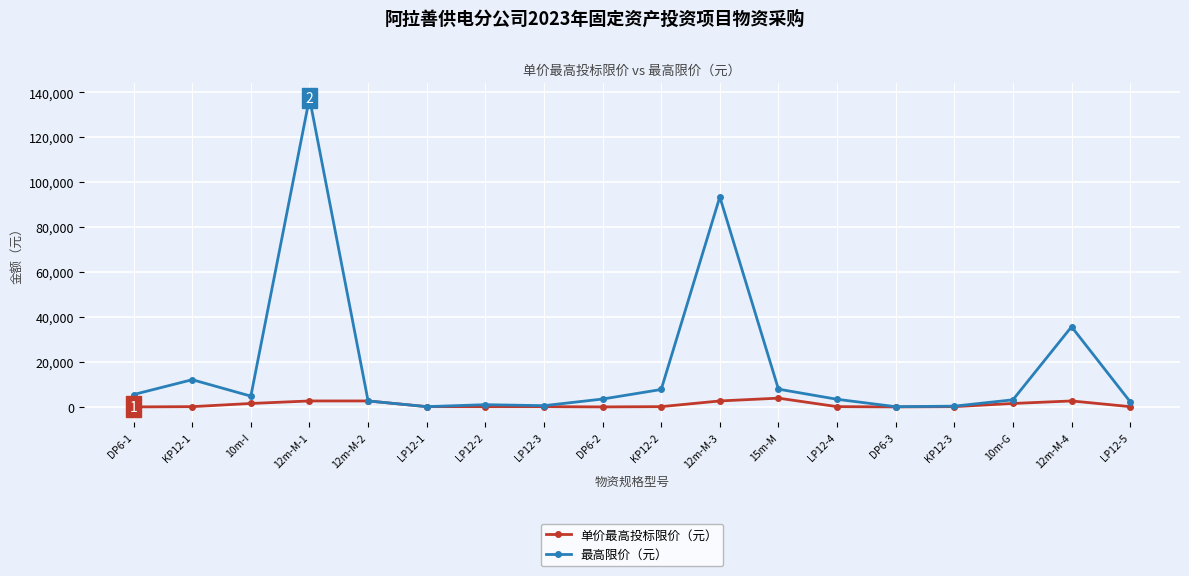

What position from the left is LP12-2?

7